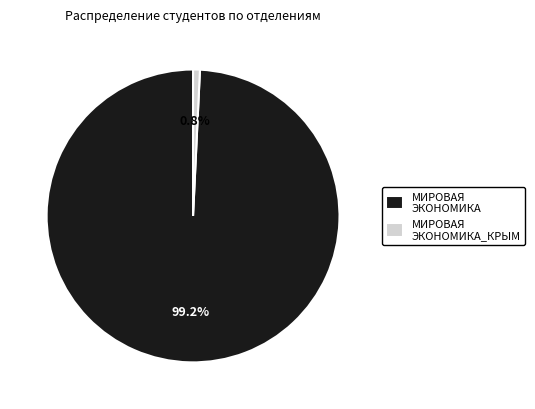

To the nearest percent, what percentage of the pie is МИРОВАЯ ЭКОНОМИКА?

99%